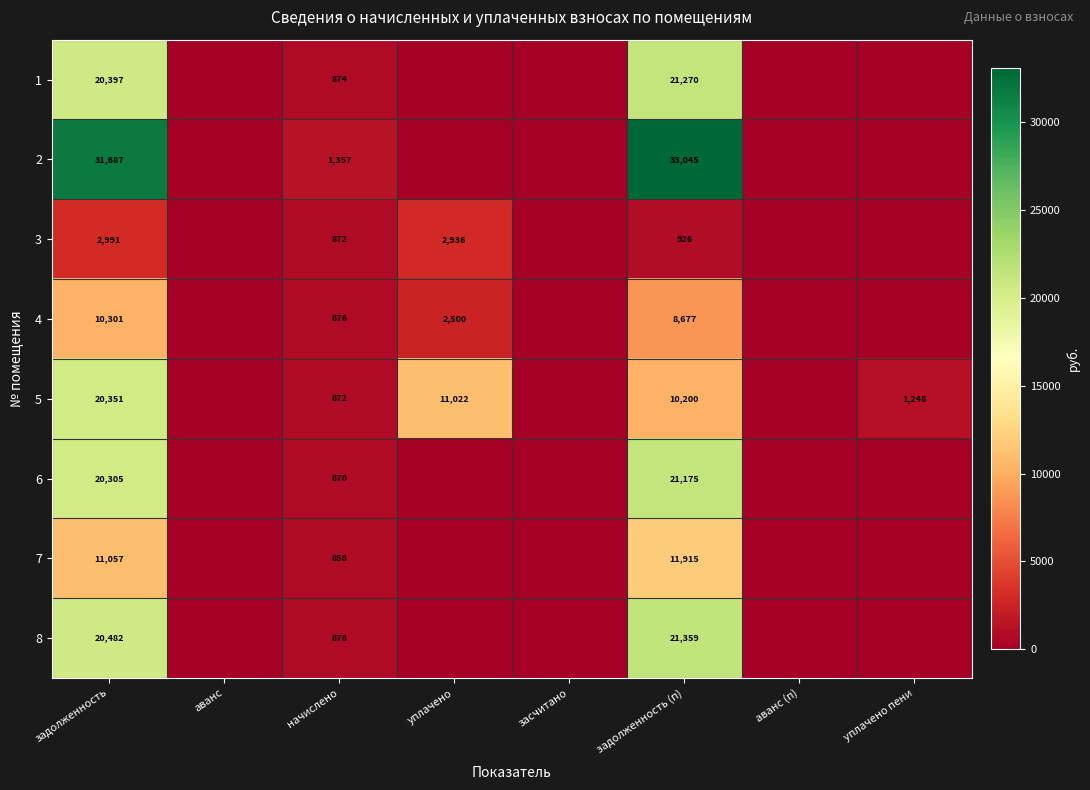

Is the value of 4 at уплачено greater than the value of 2 at начислено?

Yes